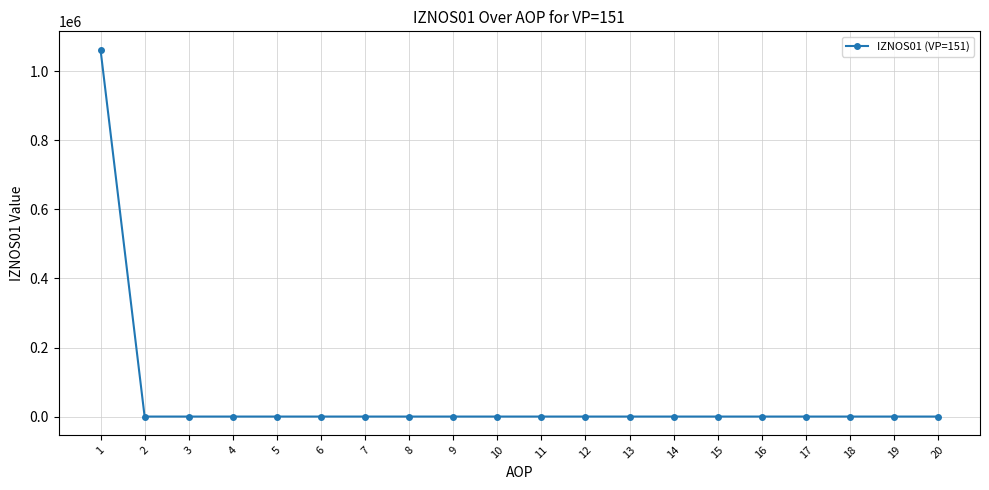

What is the average value?

53145.2